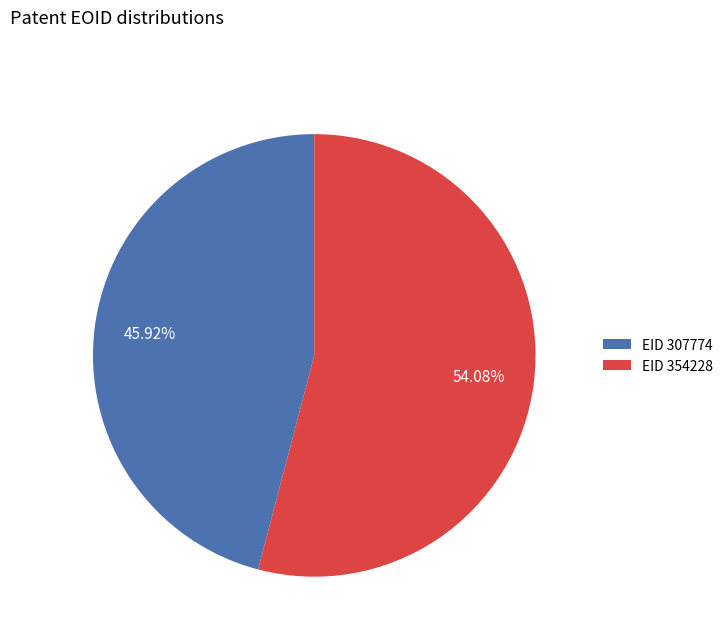

Rank the categories by value from lowest to highest.

EID 307774, EID 354228